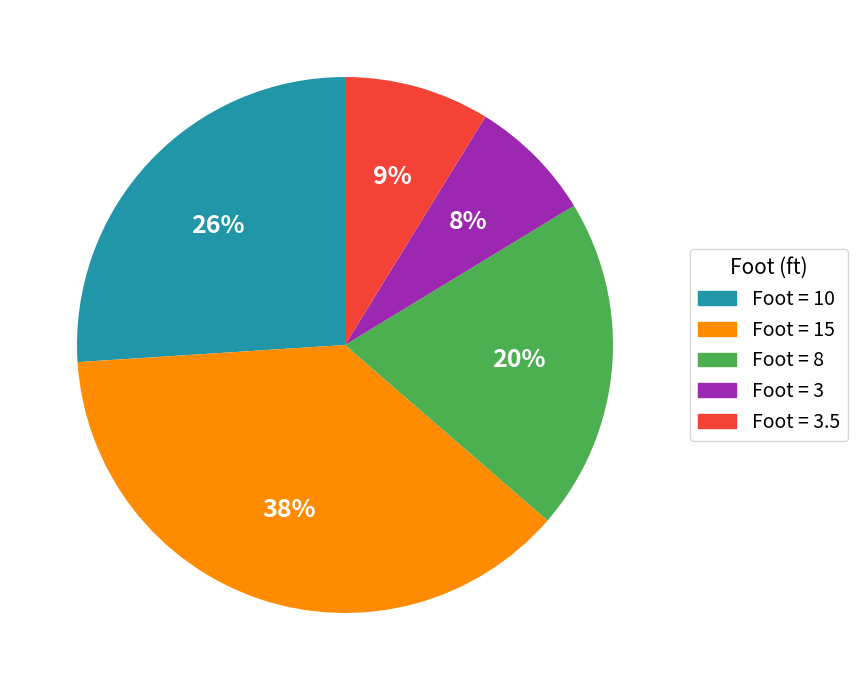

To the nearest percent, what is the difference between the largest and smallest slice percentages?

30%